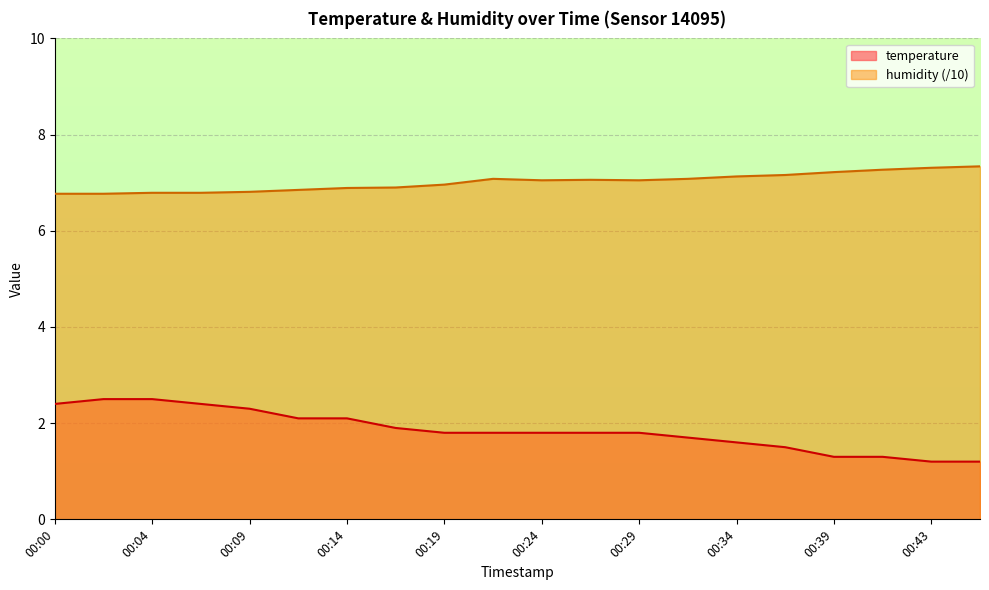

True or false: temperature and humidity intersect in this chart.

False